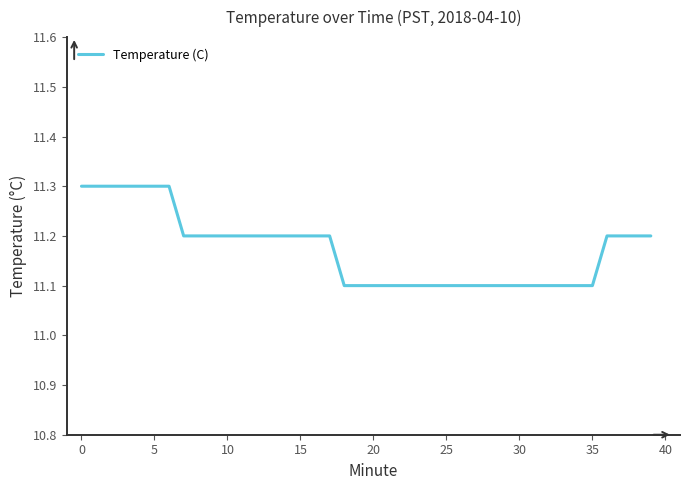

What is the minimum value shown in the chart?

11.1